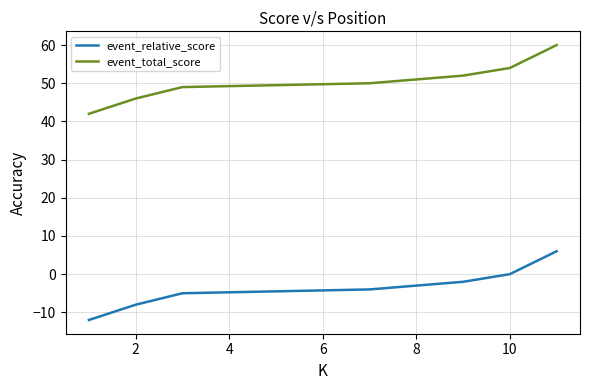

What is the value of the event_relative_score point at the 7th from the left?

-4